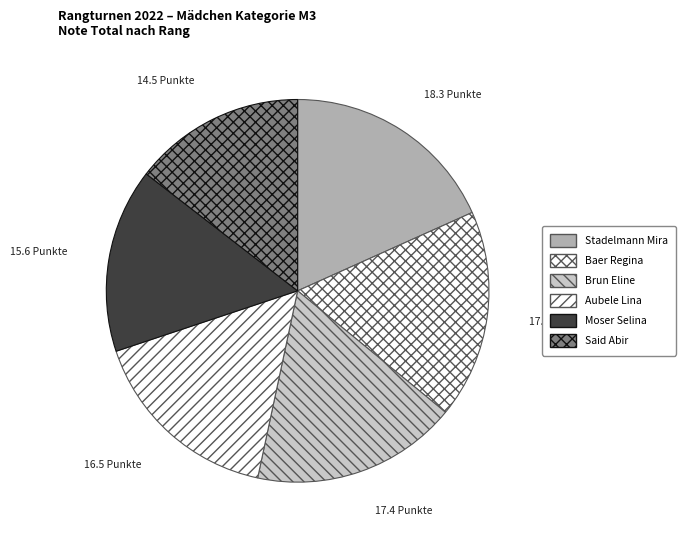

To the nearest percent, what is the average slice percentage?

17%